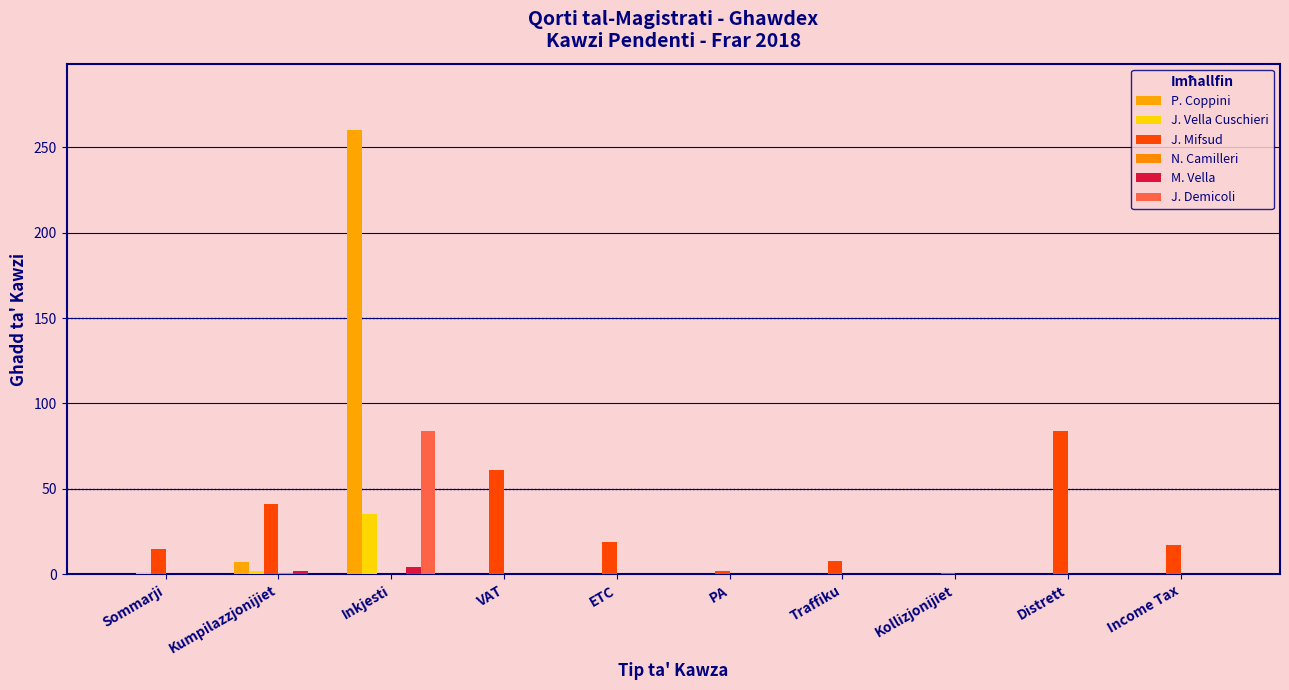

What position from the left is Kollizjonijiet?

8